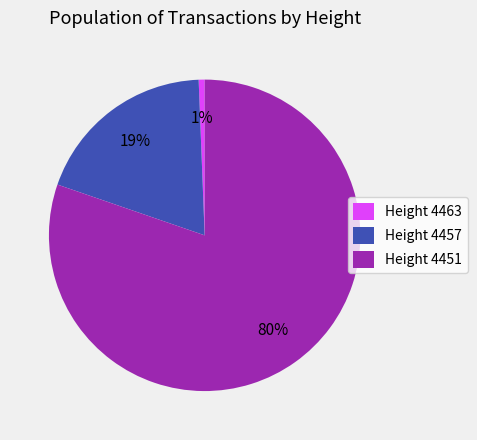

What percentage is the Height 4457 slice, to the nearest percent?

19%